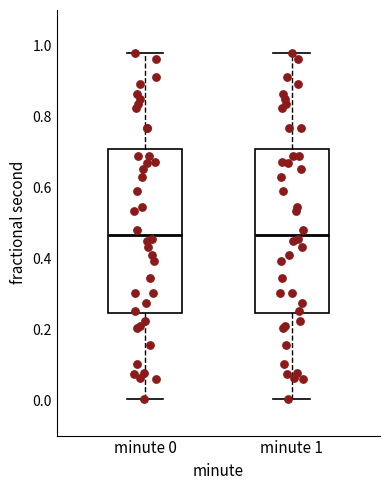

Reading left to right, read every box against the y-axis: the position of its median line, the range the box covers, and the ends of its whiskers. The values are not printed on the chart, so give them approximately, as read against the axis.

minute 0: median 0.46, box 0.24 to 0.70, whiskers 0.00 to 0.98
minute 1: median 0.46, box 0.24 to 0.70, whiskers 0.00 to 0.98